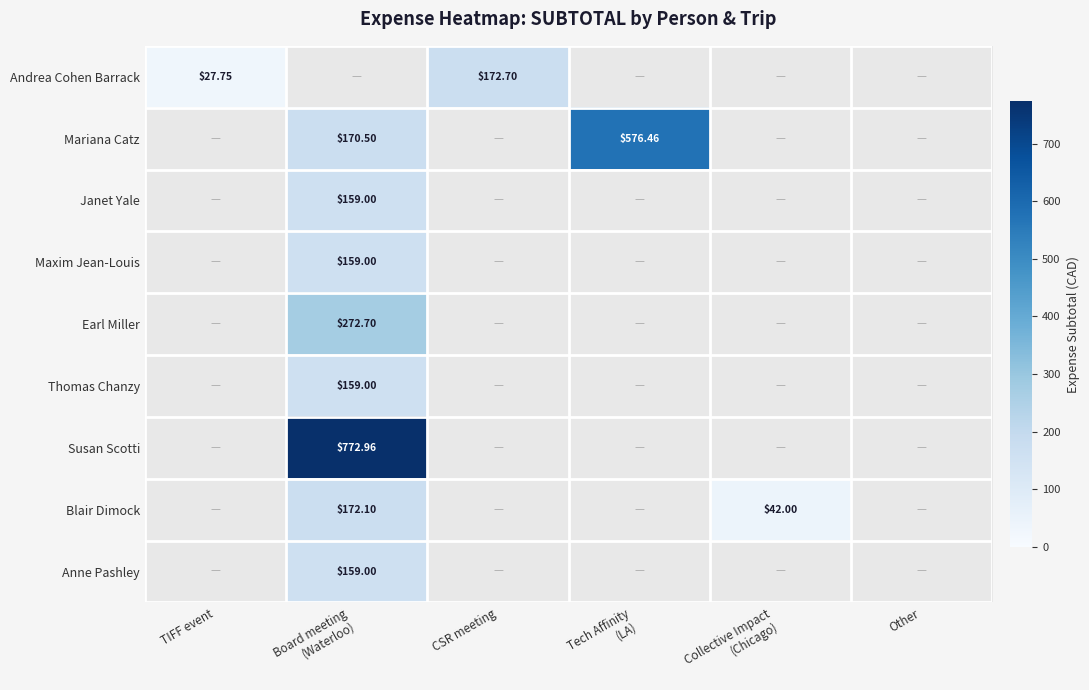

At which label is Andrea Cohen Barrack closest to 100?

TIFF event